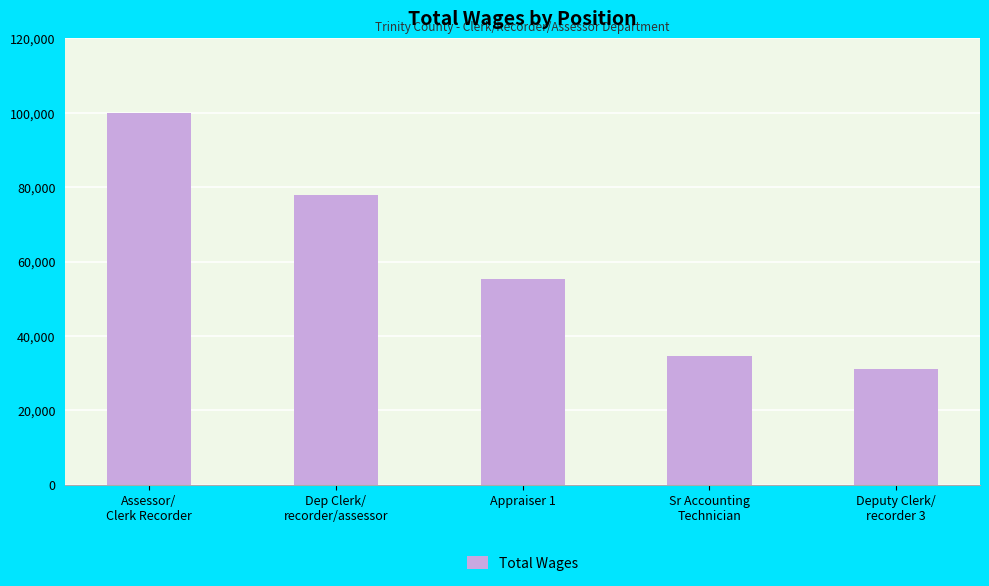

What is the label of the 5th bar from the right?

Assessor/
Clerk Recorder